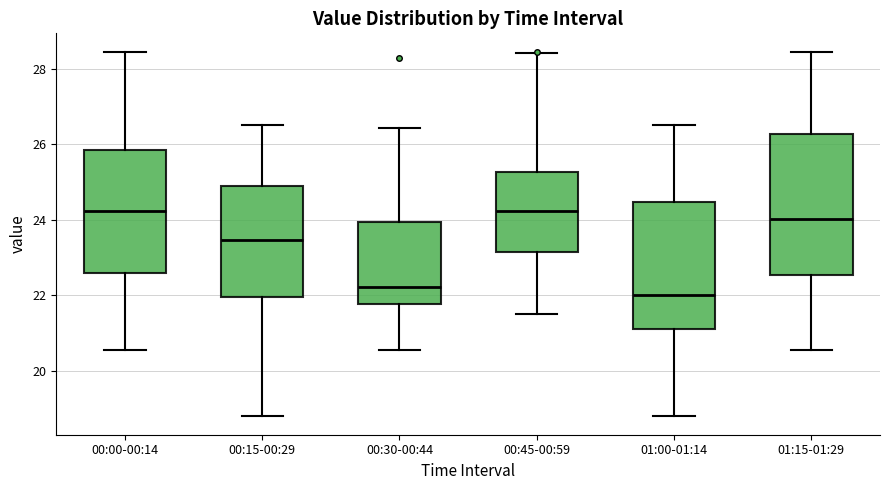

Reading left to right, transcribe this box plot: for each box, give where its median line is, the range the box spans, and where its two whiskers end, as read against the y-axis. The values are not printed on the chart, so give them approximately, as read against the axis.

00:00-00:14: median 24.2, box 22.6 to 25.8, whiskers 20.6 to 28.4
00:15-00:29: median 23.4, box 22.0 to 25.0, whiskers 18.8 to 26.6
00:30-00:44: median 22.2, box 21.8 to 24.0, whiskers 20.6 to 26.4
00:45-00:59: median 24.2, box 23.2 to 25.2, whiskers 21.6 to 28.4
01:00-01:14: median 22.0, box 21.2 to 24.4, whiskers 18.8 to 26.6
01:15-01:29: median 24.0, box 22.6 to 26.2, whiskers 20.6 to 28.4